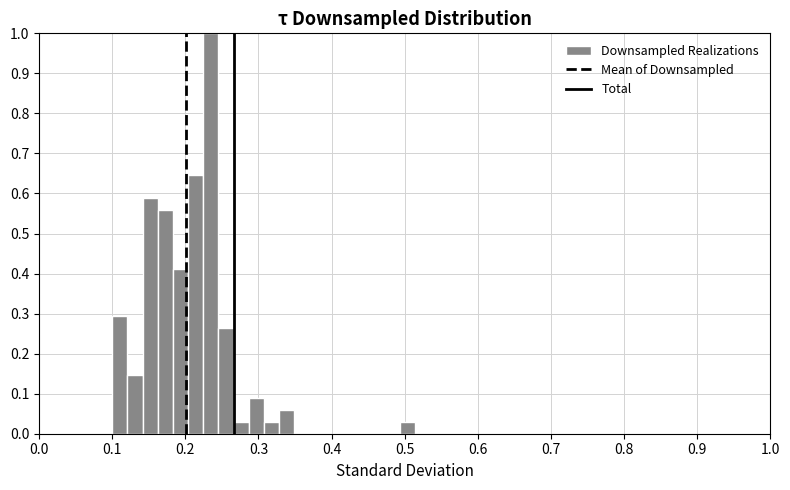

Read against the x-axis, roughly where is the centre of the tallest bar?

0.23